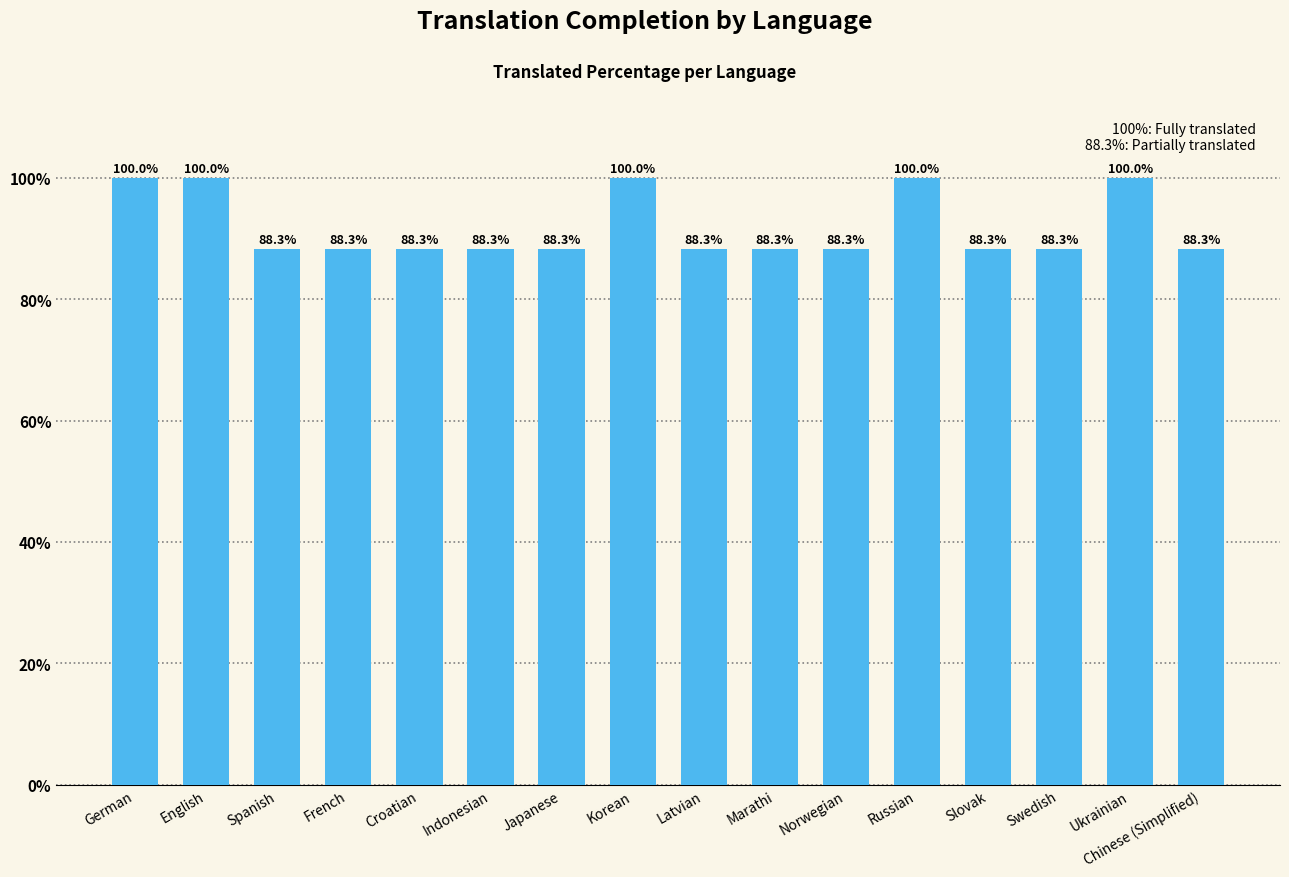

What is the approximate value at Chinese (Simplified)?

88.3